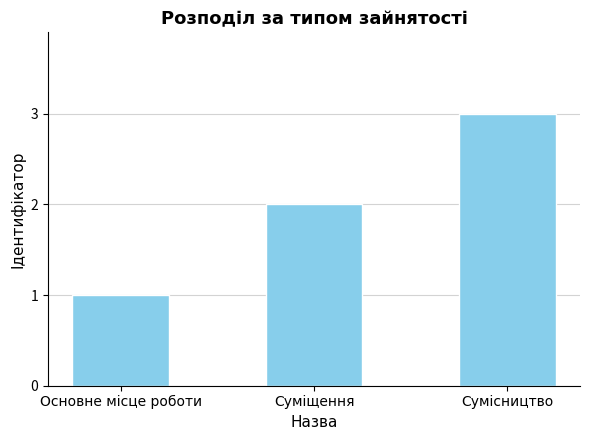

What is the sum of the values at Суміщення and Основне місце роботи?

3